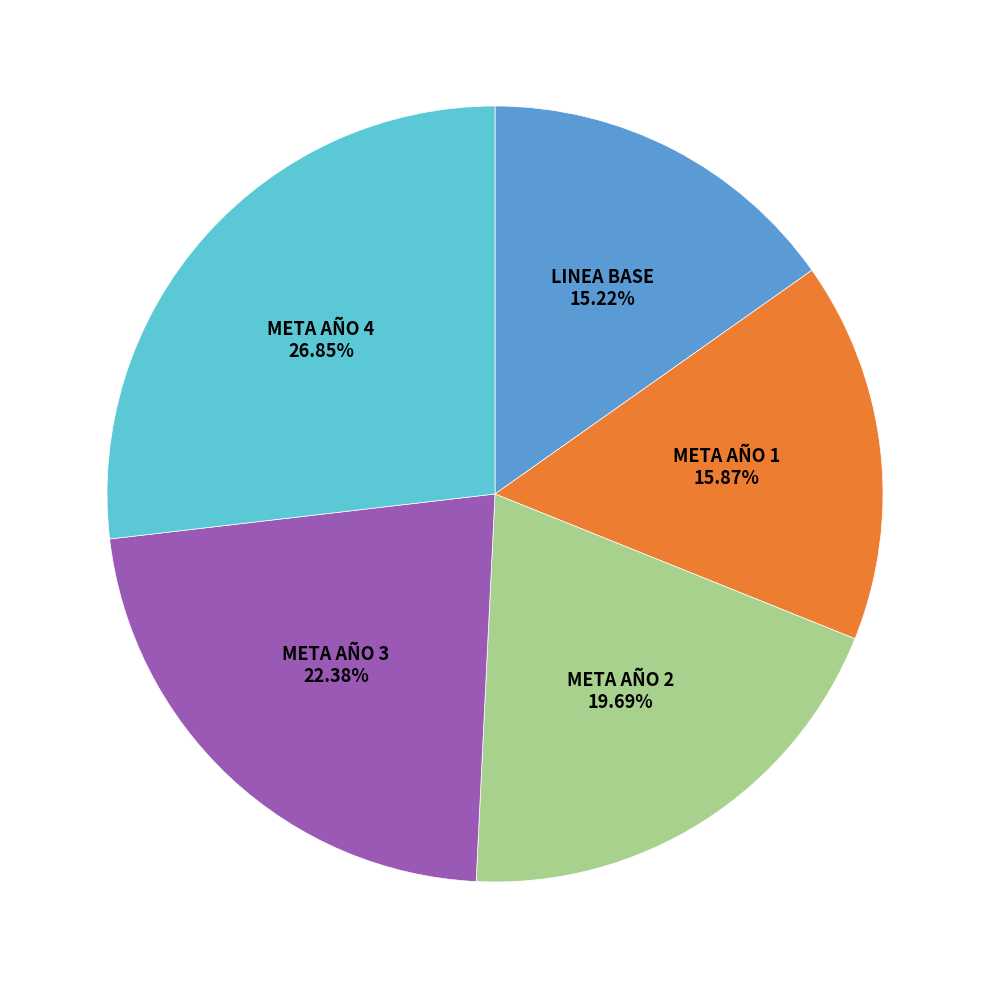

Does any single category account for the majority?

No